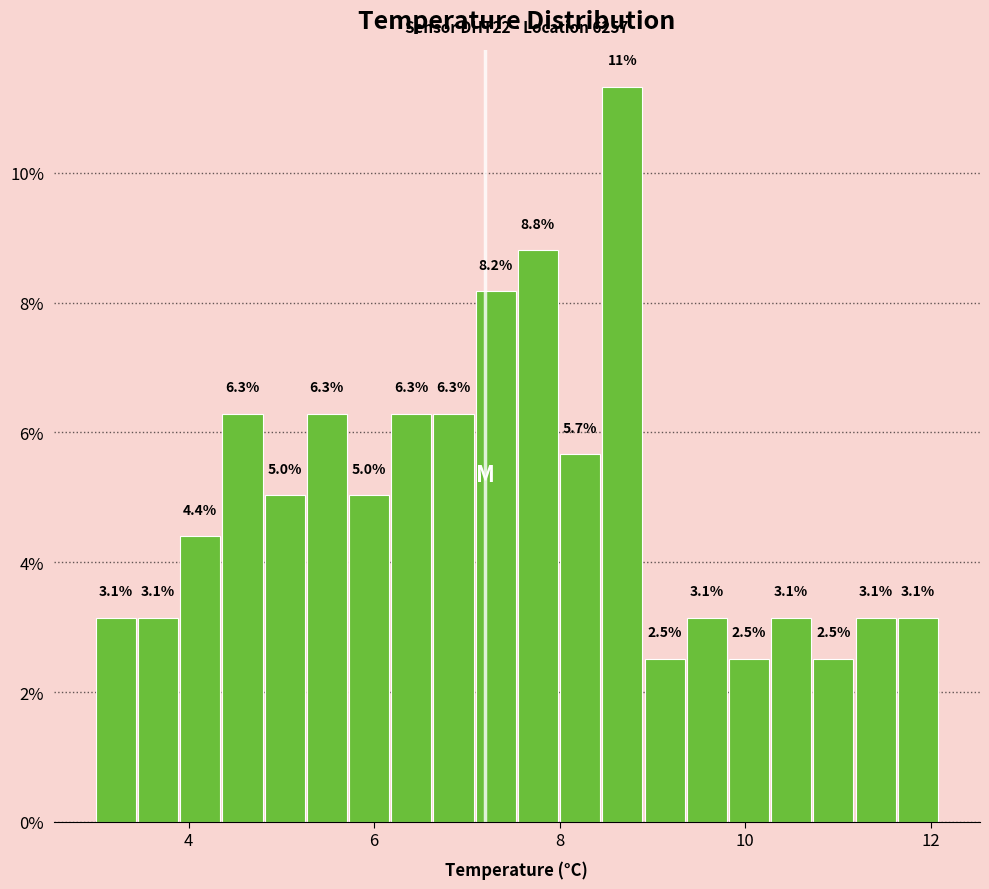

Read against the x-axis, roughly where is the centre of the tallest bar?

8.6